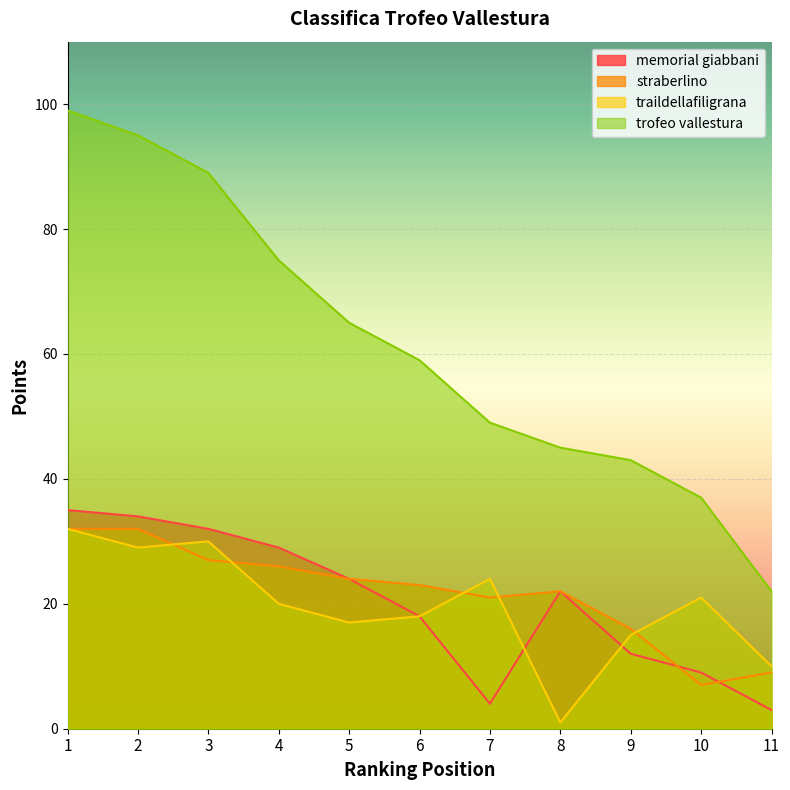

Which series has the largest total across all categories?

trofeo vallestura